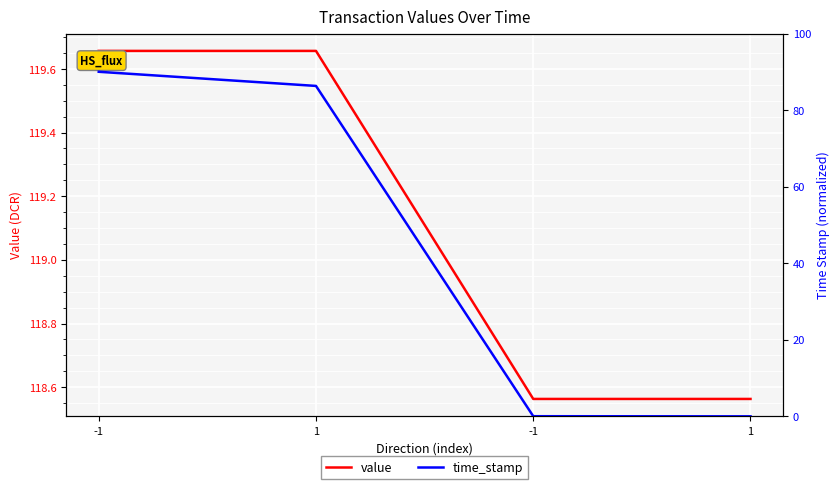

What value does the value series have at 1?

119.7